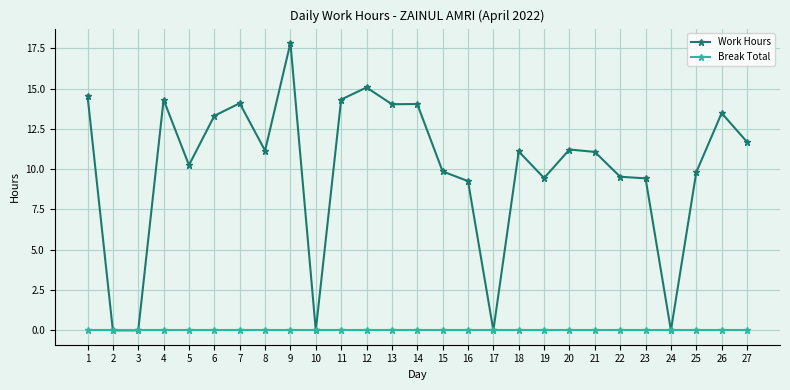

True or false: Work Hours has more than 2 interior local peaks.

True